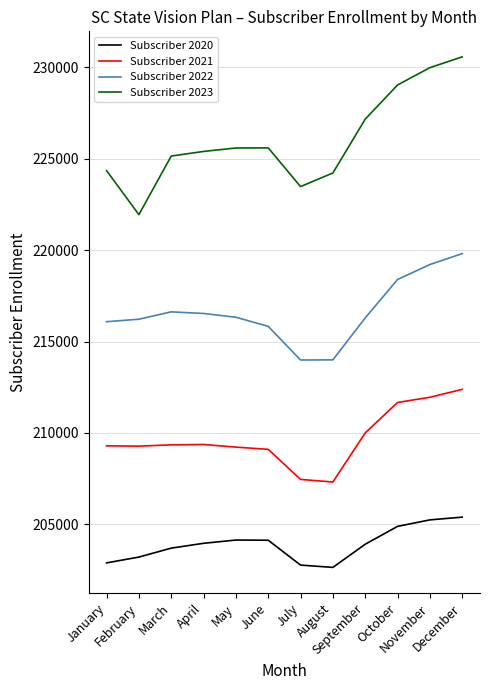

Which series has the largest range (max minus min)?

Subscriber 2023